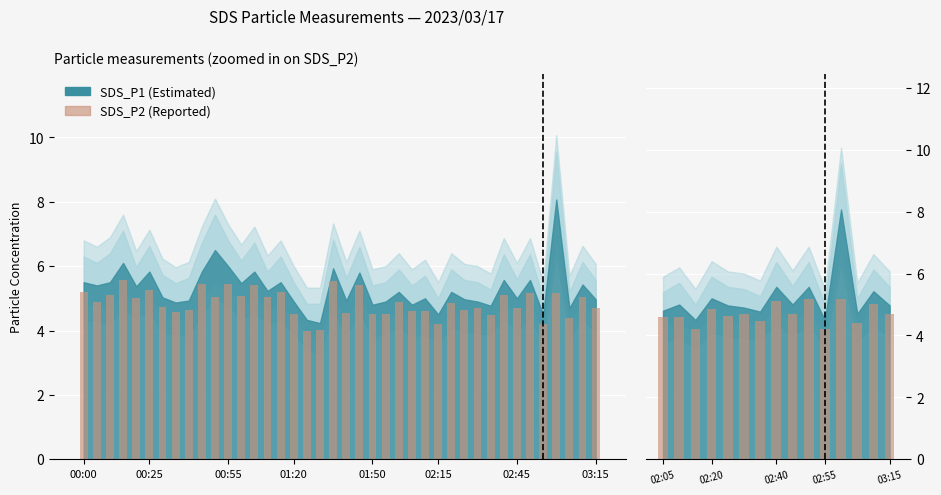

What is the change in value from 02:40 to 03:15?

-0.4